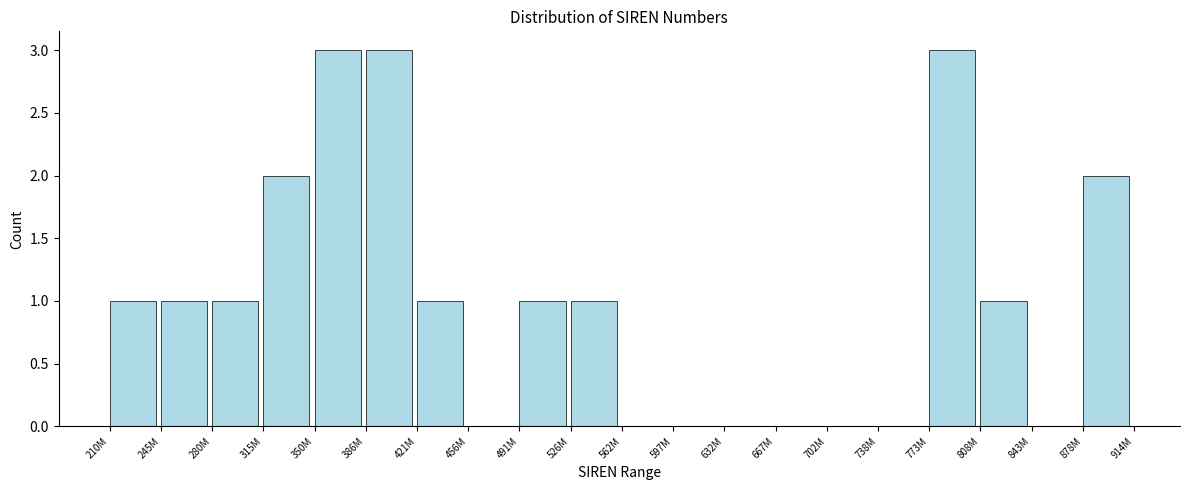

Reading left to right, transcribe all the data shown in this chart.

210M=1	245M=1	280M=1	315M=2	350M=3	386M=3	421M=1	456M=0	491M=1	526M=1	562M=0	597M=0	632M=0	667M=0	702M=0	738M=0	773M=3	808M=1	843M=0	878M=2